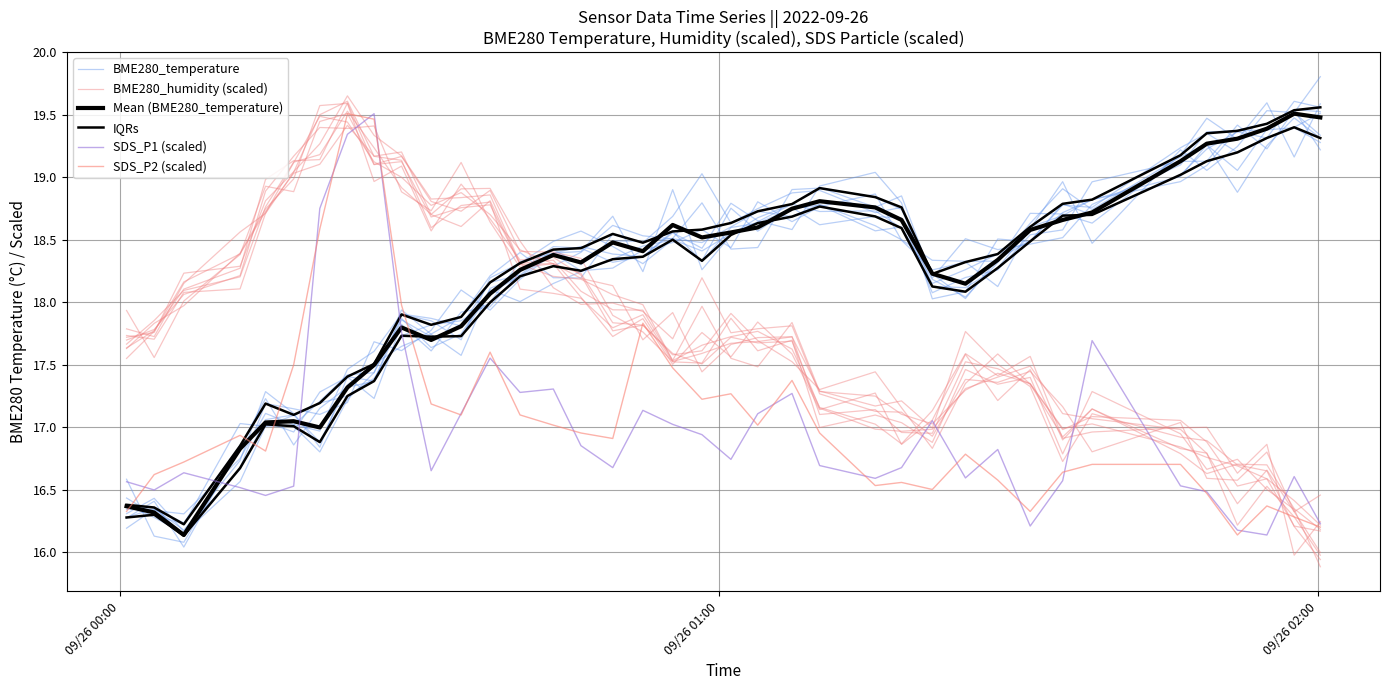

Which series has the largest total across all categories?

Mean (BME280_temperature)